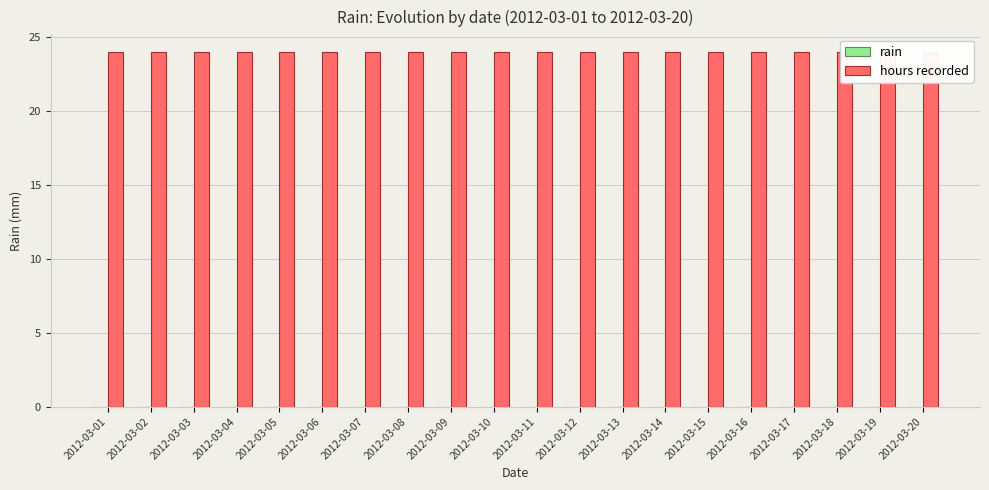

What is the total value across all series at 2012-03-03?

24